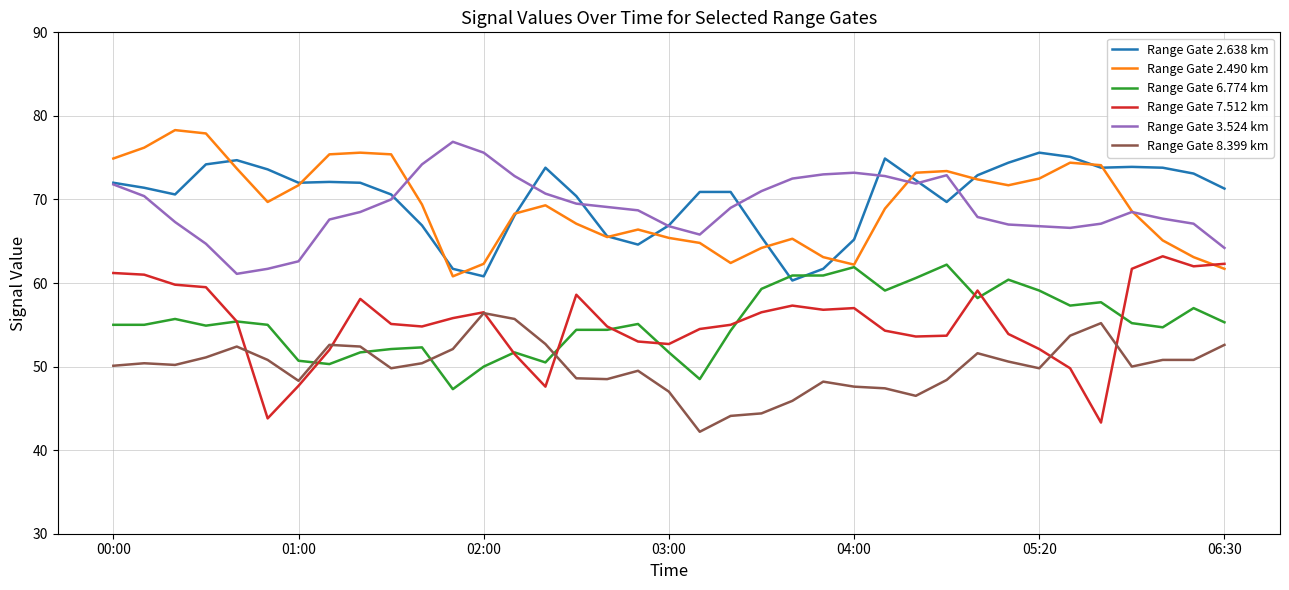

True or false: Range Gate 3.524 km and Range Gate 7.512 km cross at least once.

False